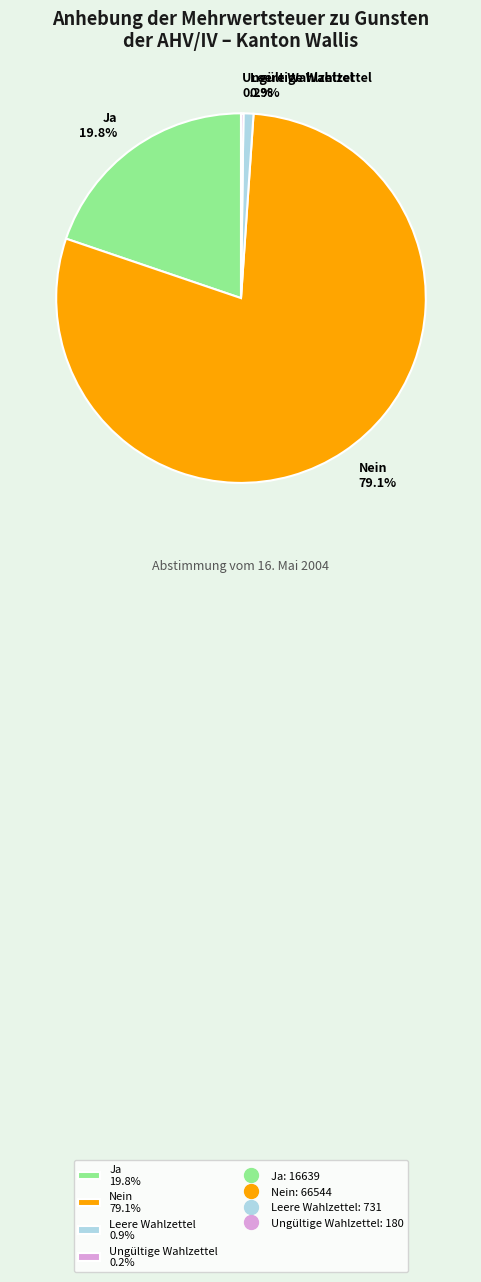

Is Nein 79.1% the majority of the pie?

Yes